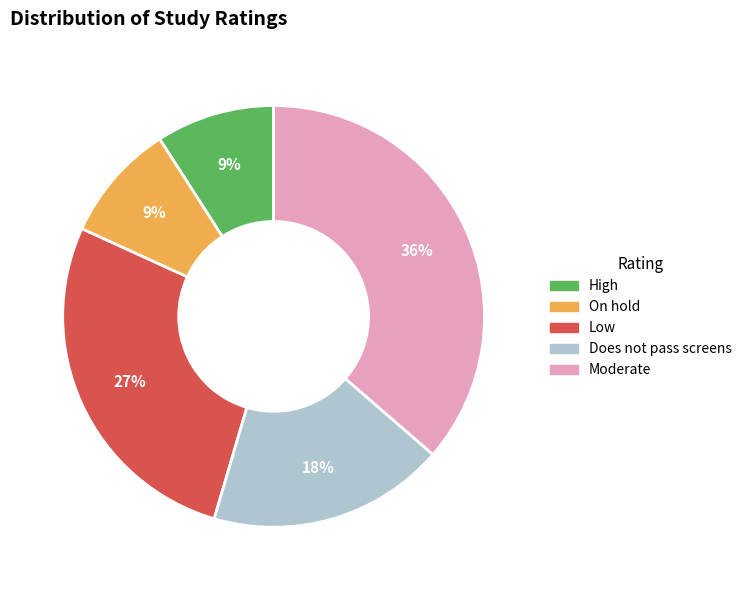

Which slice is the largest?

Moderate